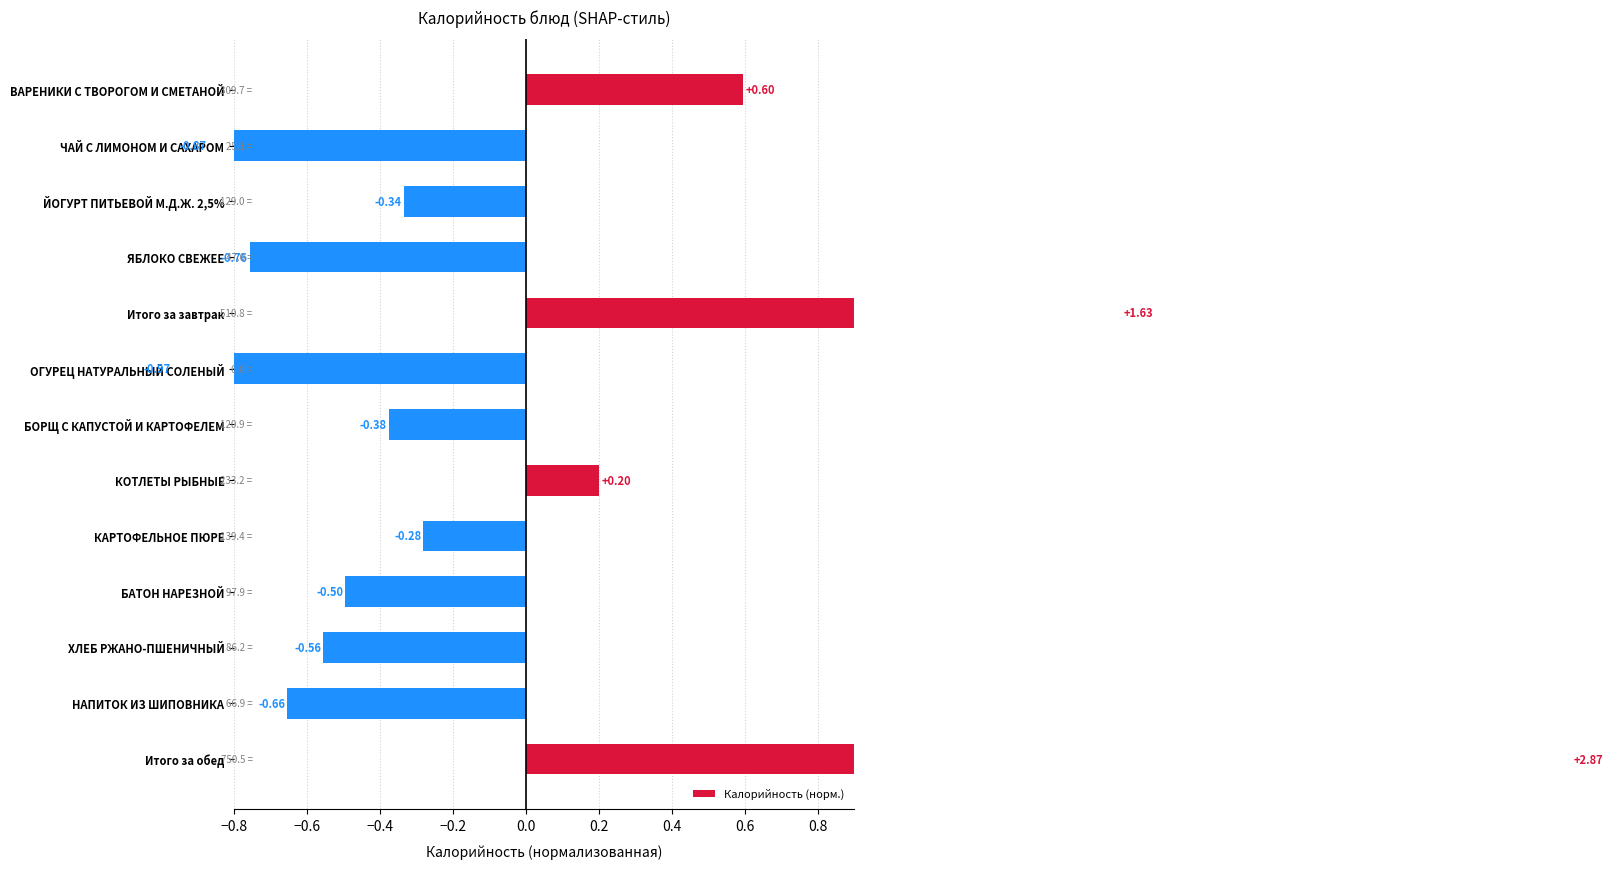

Count the number of data series in this chart.

1